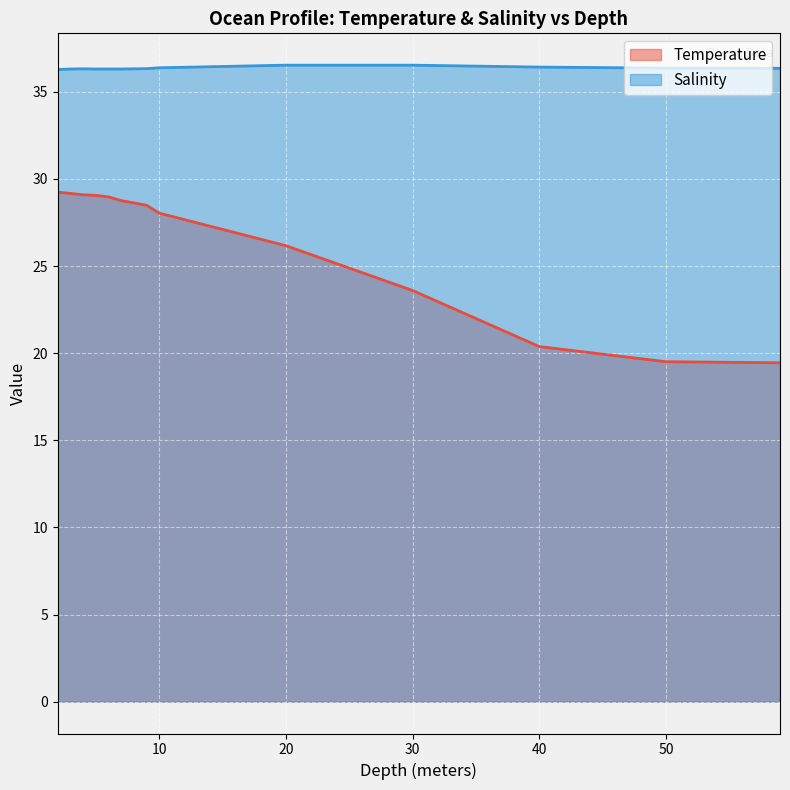

Is it true that Temperature equals 9.2 at 3.0?

False